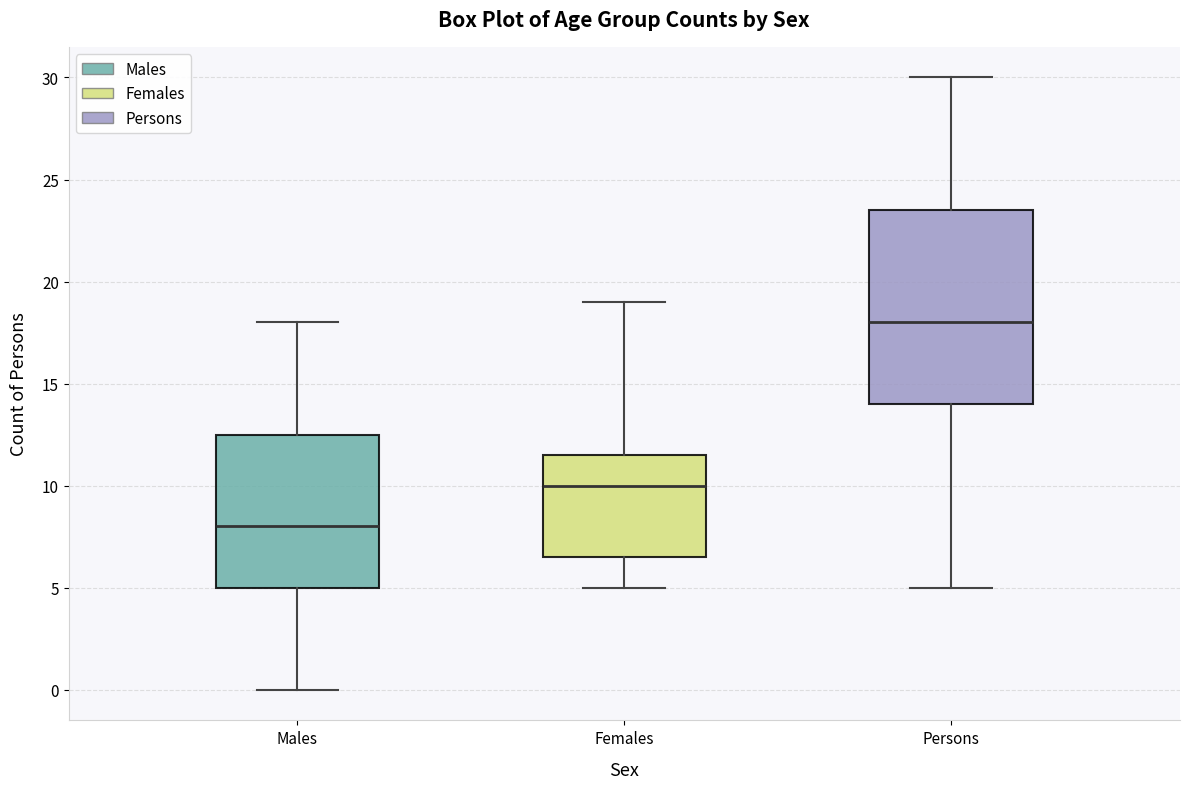

Reading left to right, transcribe this box plot: for each box, give where its median line is, the range the box spans, and where its two whiskers end, as read against the y-axis. The values are not printed on the chart, so give them approximately, as read against the axis.

Males: median 8.0, box 5.0 to 12.5, whiskers 0.0 to 18.0
Females: median 10.0, box 6.5 to 11.5, whiskers 5.0 to 19.0
Persons: median 18.0, box 14.0 to 23.5, whiskers 5.0 to 30.0